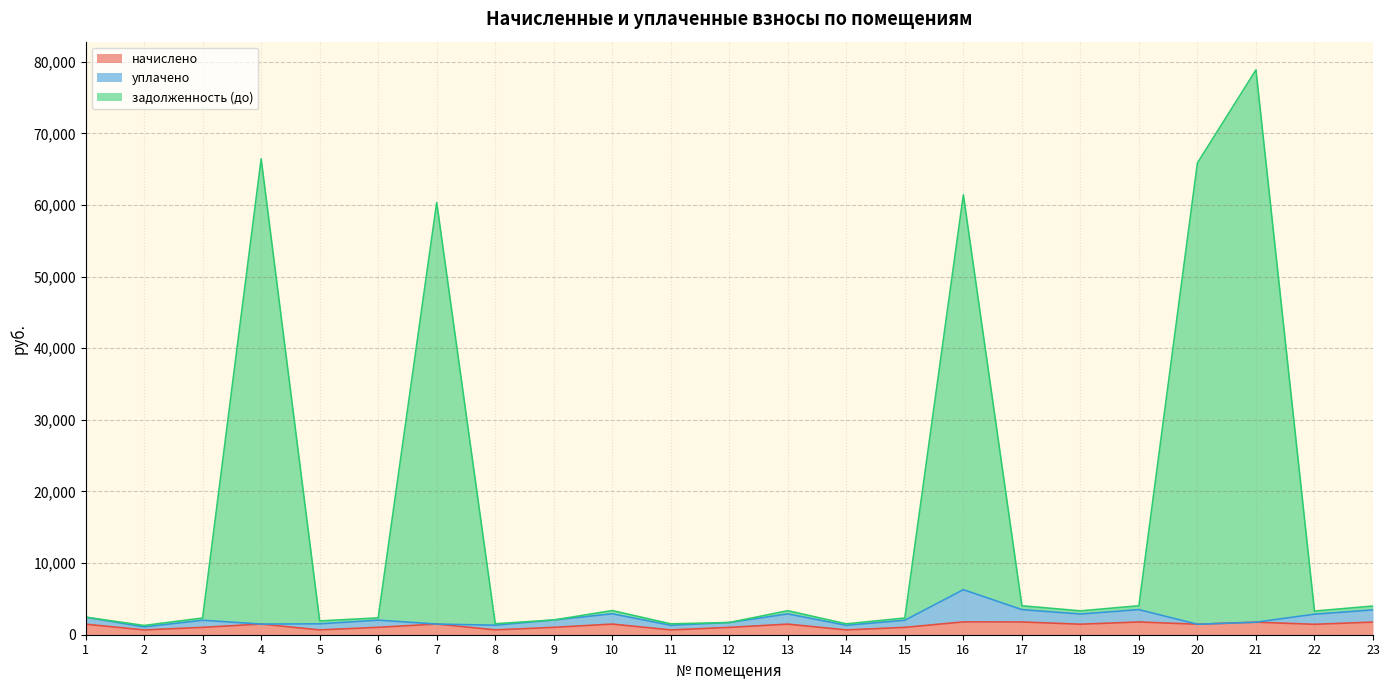

How many data points in начислено are above 1462?

12